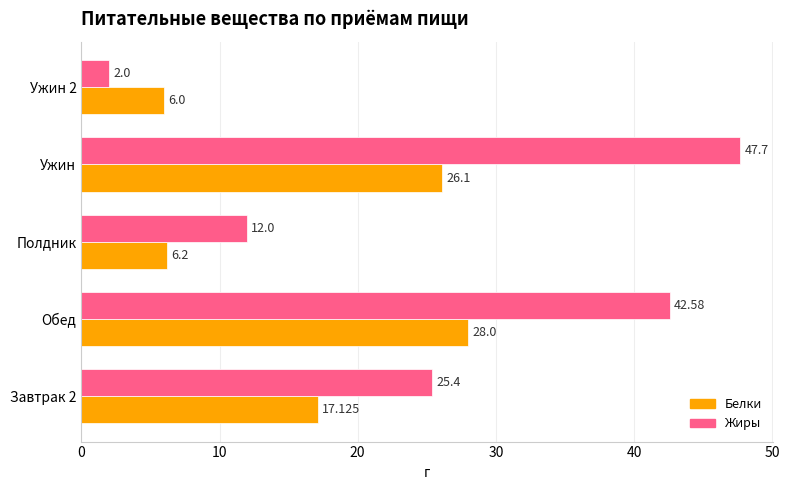

Which category has the lowest value in the Белки series?

Ужин 2